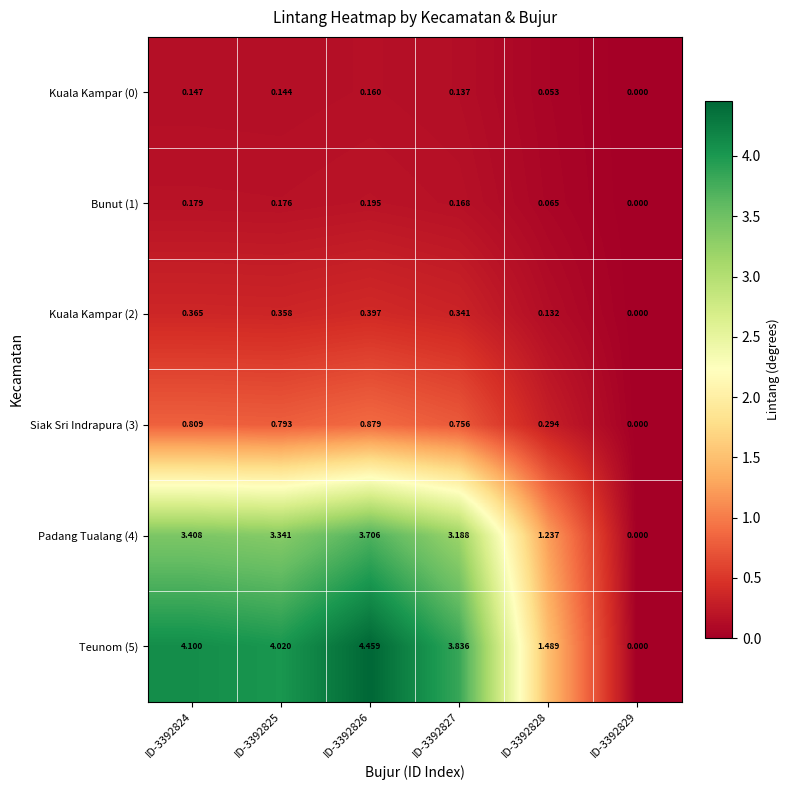

How many positive values does the Siak Sri Indrapura (3) series have?

5